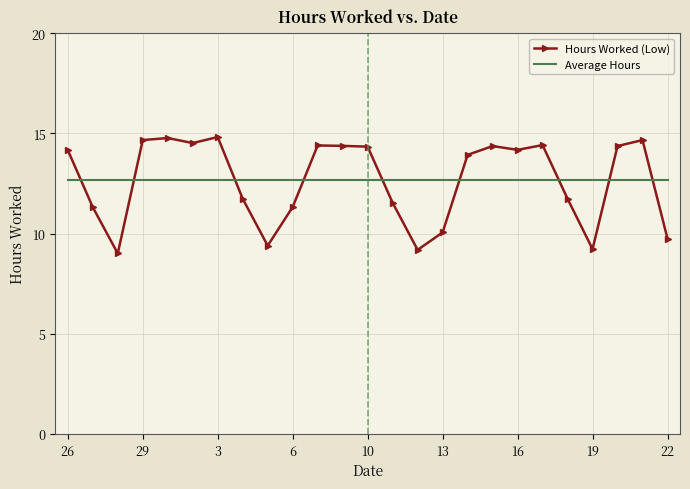

Which series has the widest spread of values?

Hours Worked (Low)